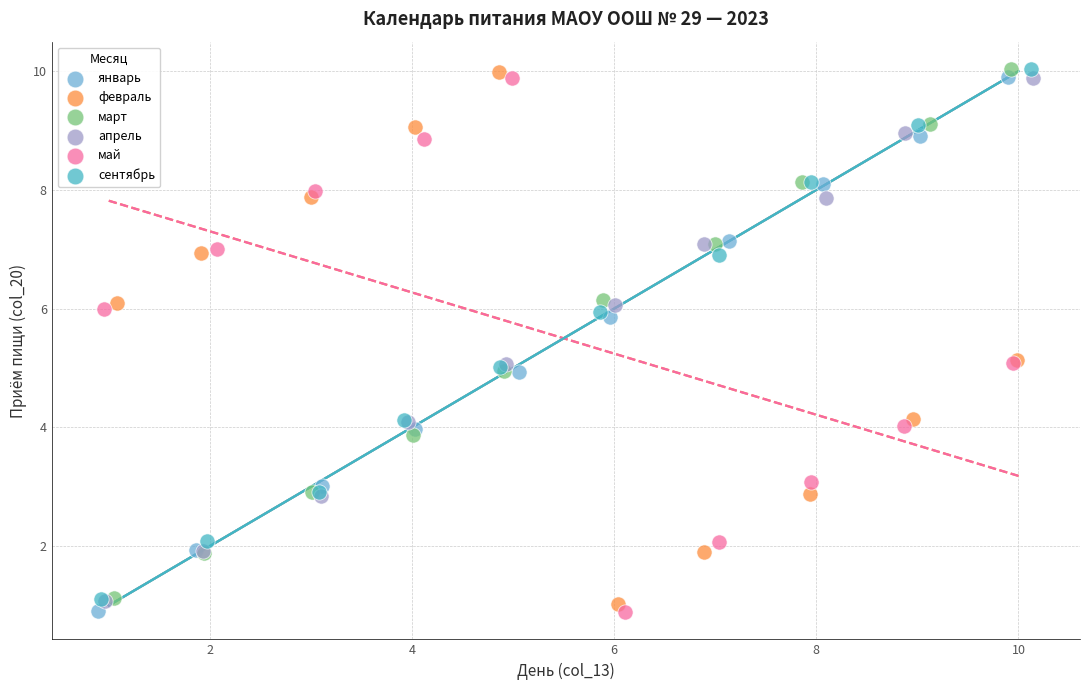

What are all the series names shown in the legend?

январь, февраль, март, апрель, май, сентябрь